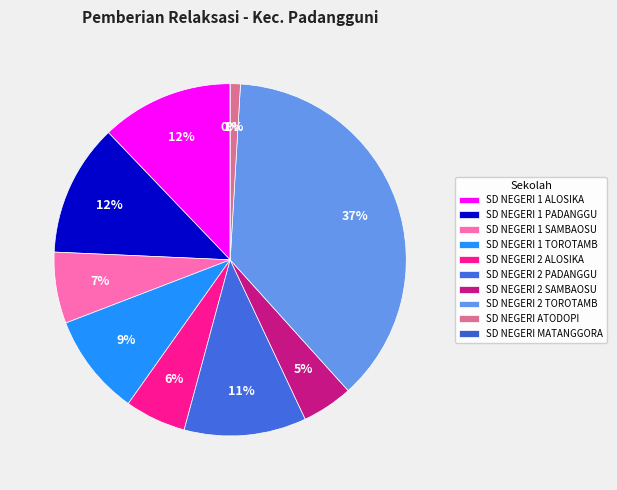

Combined, what portion of the pie is SD NEGERI 1 ALOSIKA and SD NEGERI 1 SAMBAOSU?

18.7%